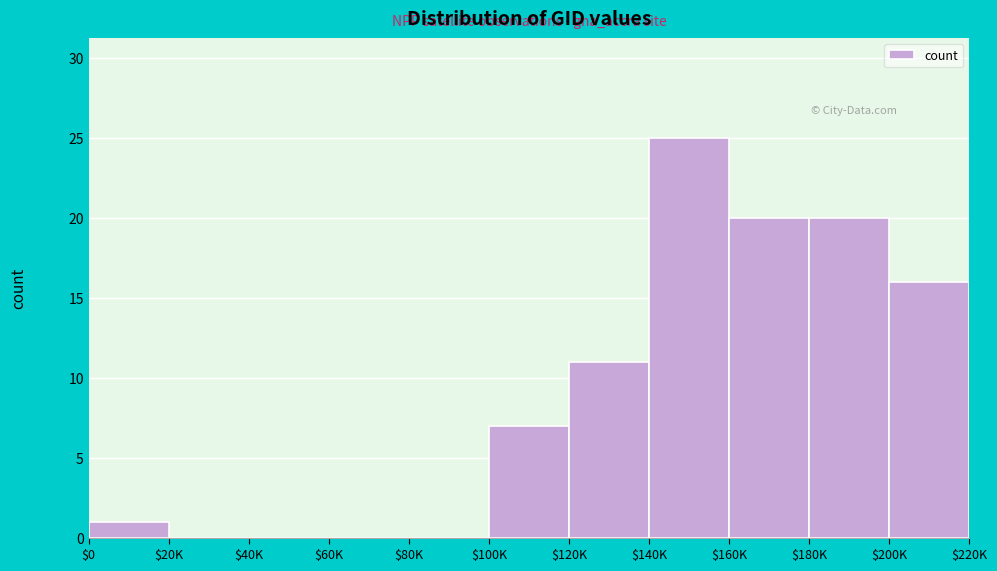

What is the approximate value at $180K?

20